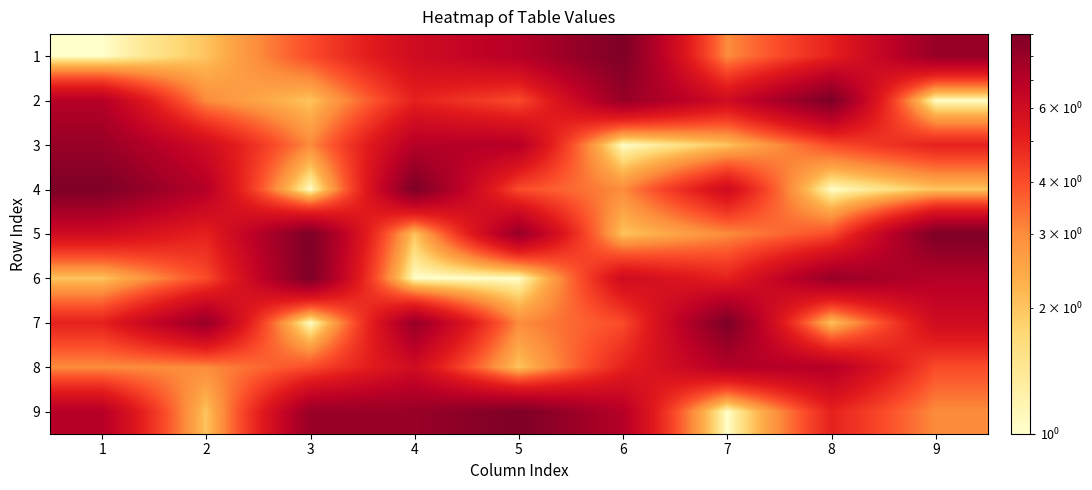

How many data points does each series have?

9